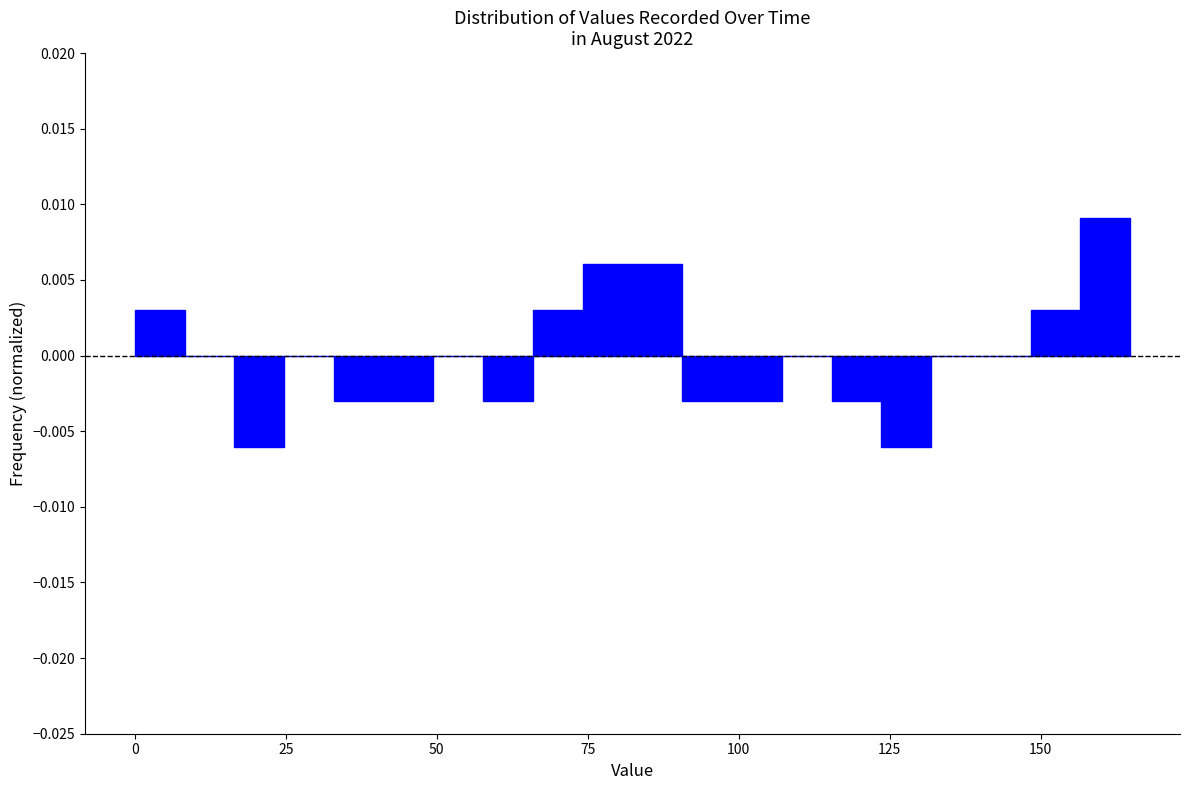

Read against the x-axis, roughly where is the centre of the tallest bar?

160